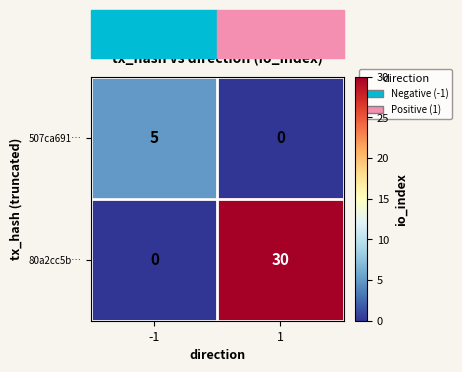

What is the highest value of the 80a2cc5b… series?

30